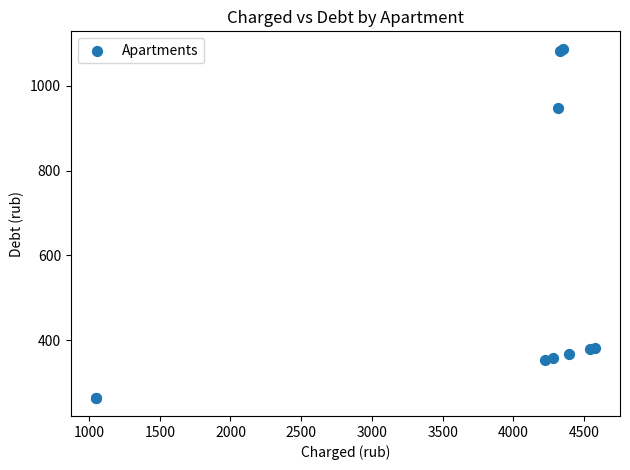

What Y value in the scatter plot is closest to 674?

948.7